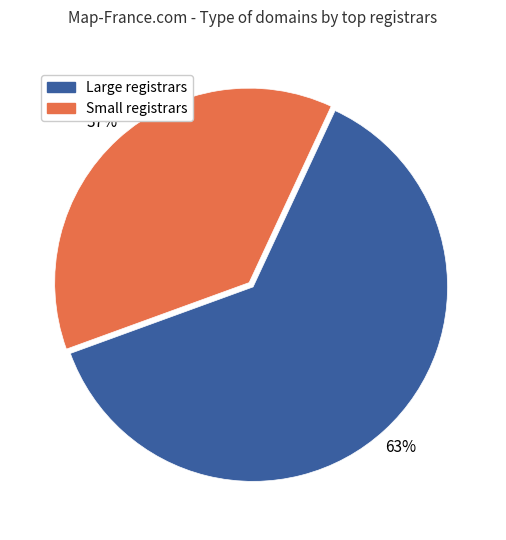

To the nearest percent, what is the average slice percentage?

50%